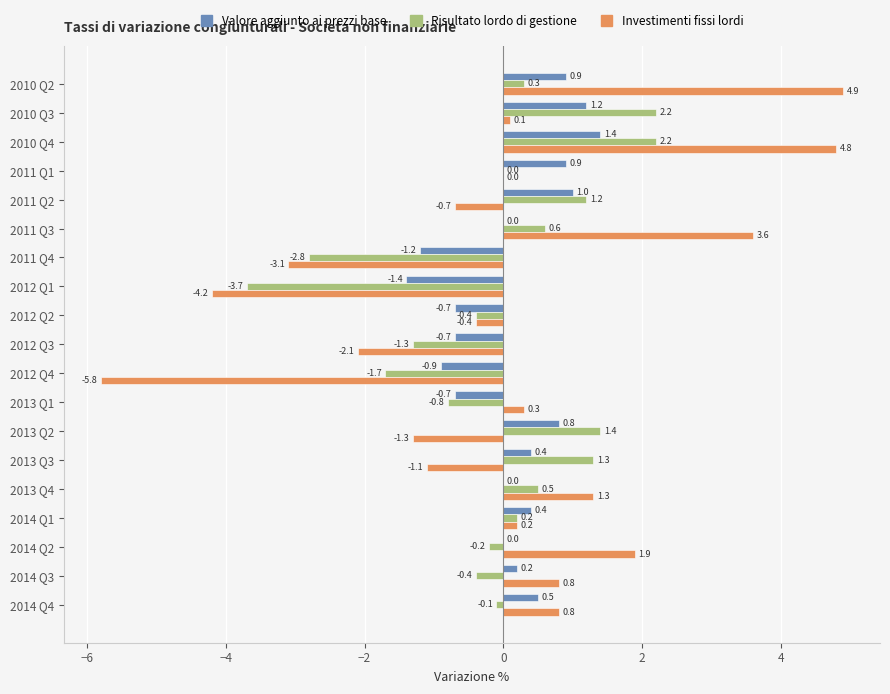

Count the number of categories in the chart.

19